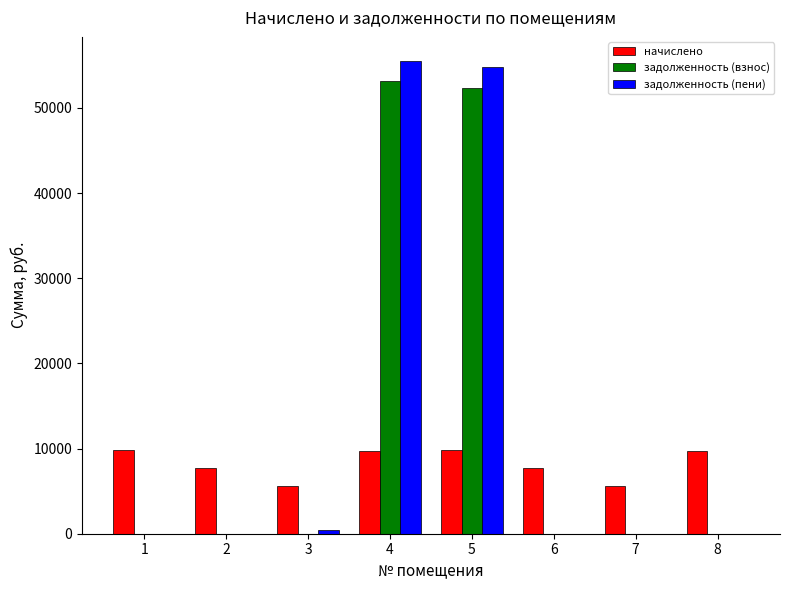

True or false: задолженность (взнос) has a value of 0.0 at 8.

True